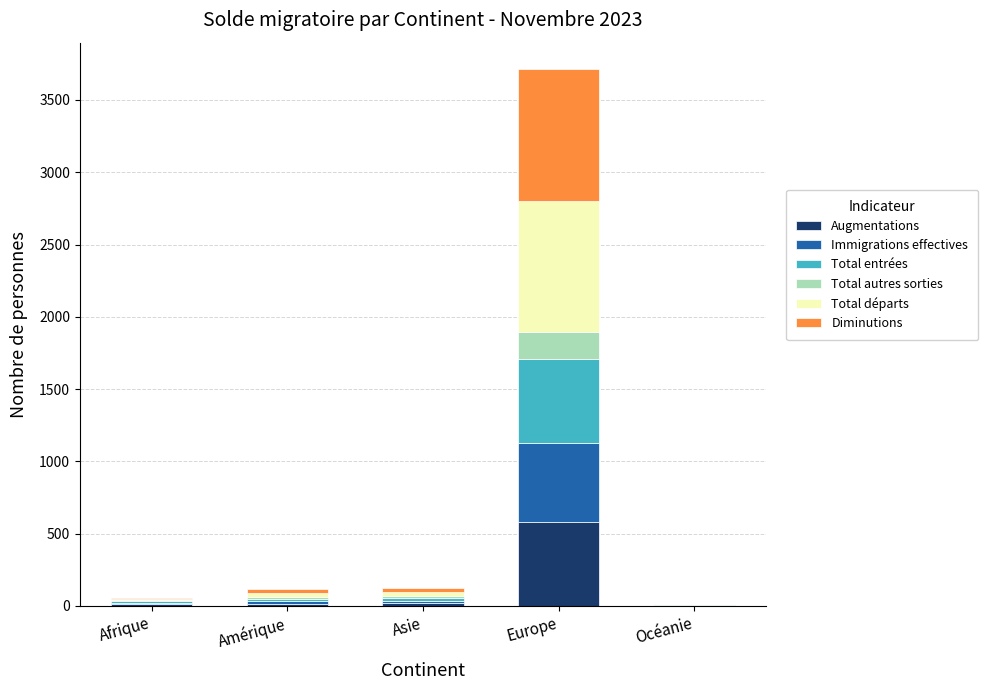

At which label does Augmentations reach its peak?

Europe